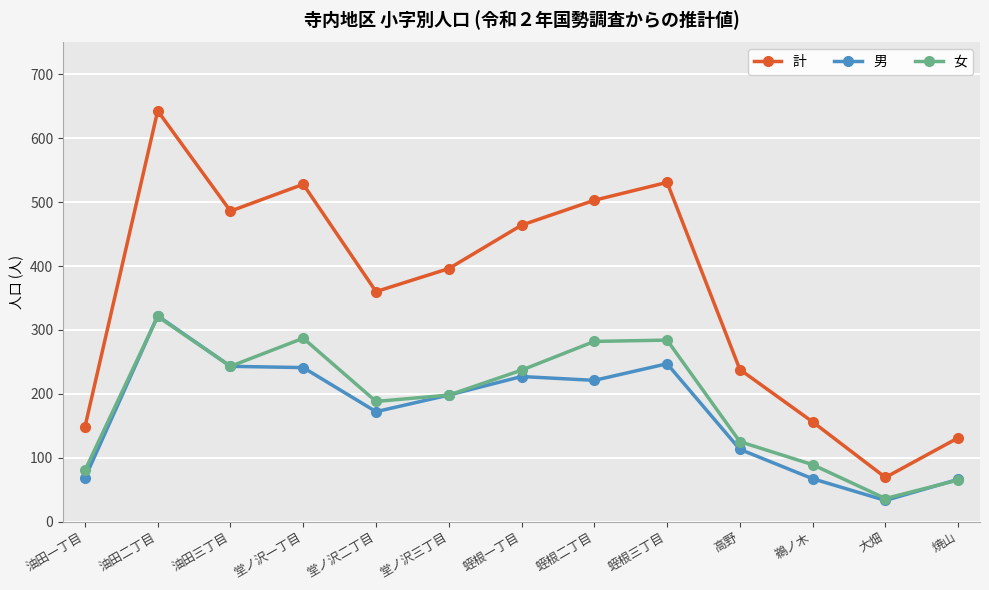

What is the difference between the highest and lowest values at 鵜ノ木?

89